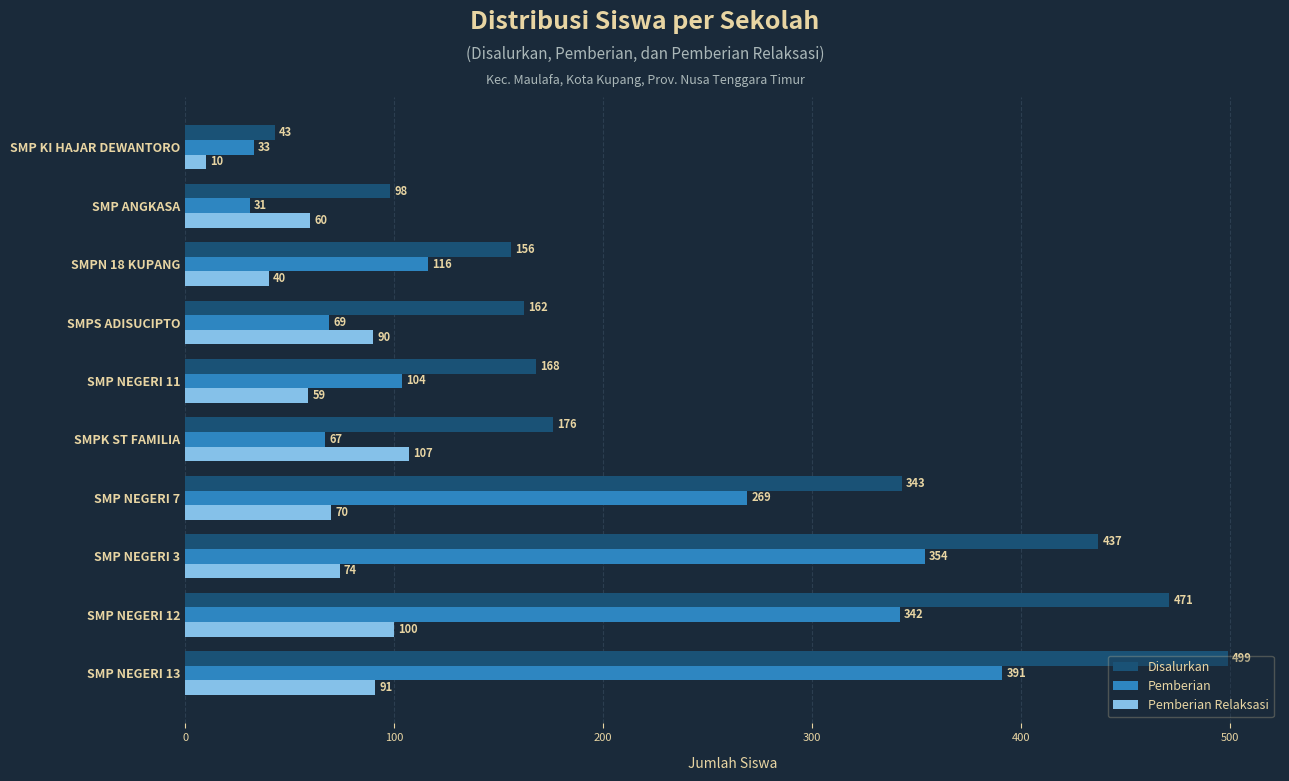

What is the sum of all Pemberian Relaksasi values?

701